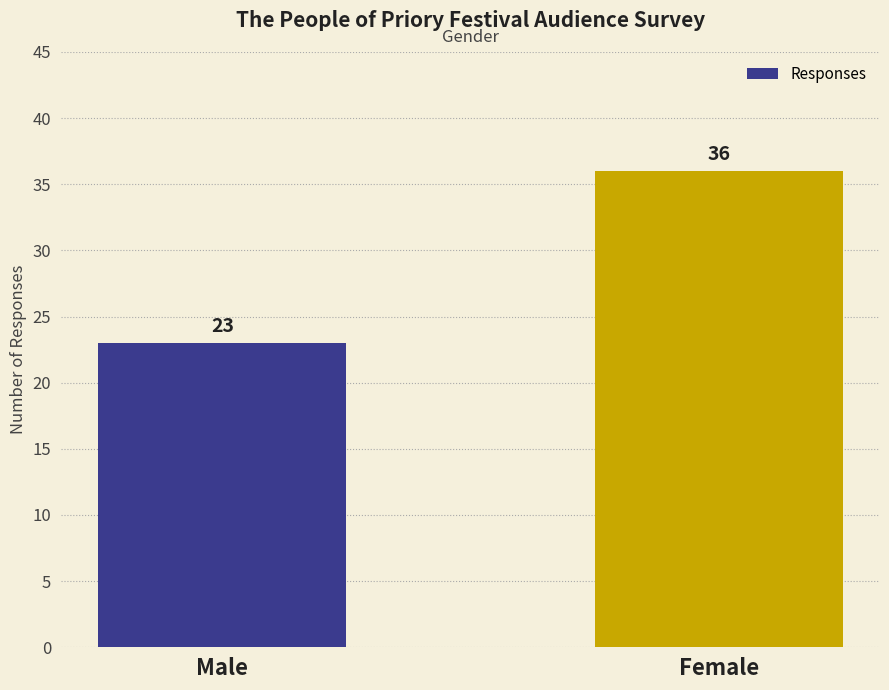

Reading right to left, what are all the values shown in this chart?

Female=36	Male=23